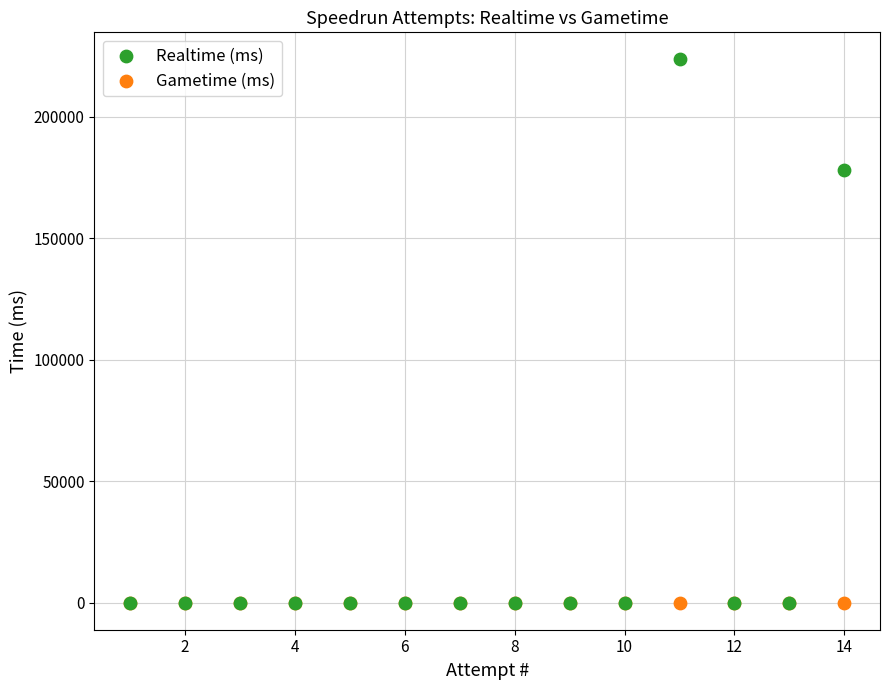

What are all the series names shown in the legend?

Realtime (ms), Gametime (ms)